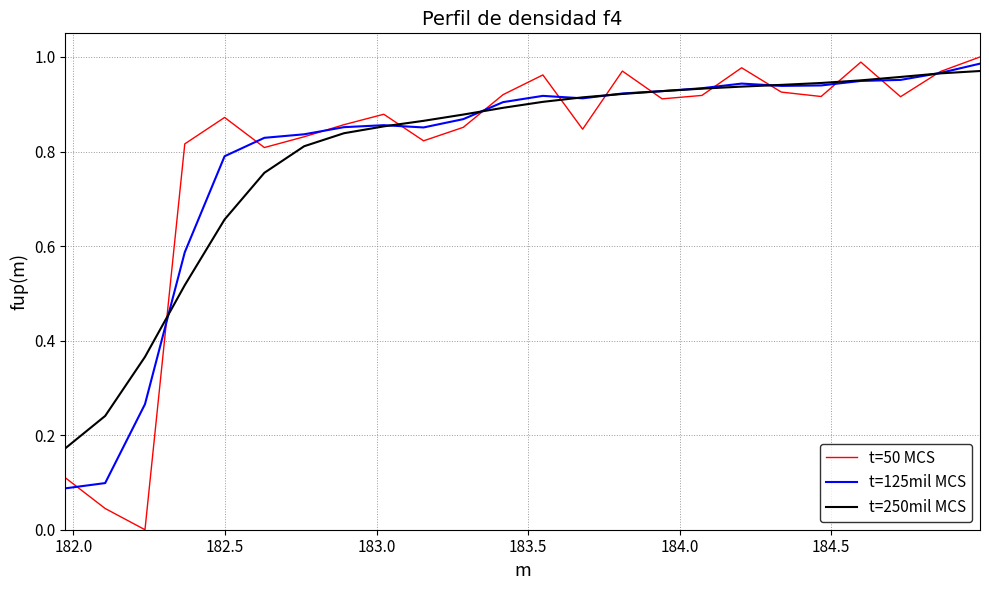

Does the chart display data point markers on the line(s)?

No